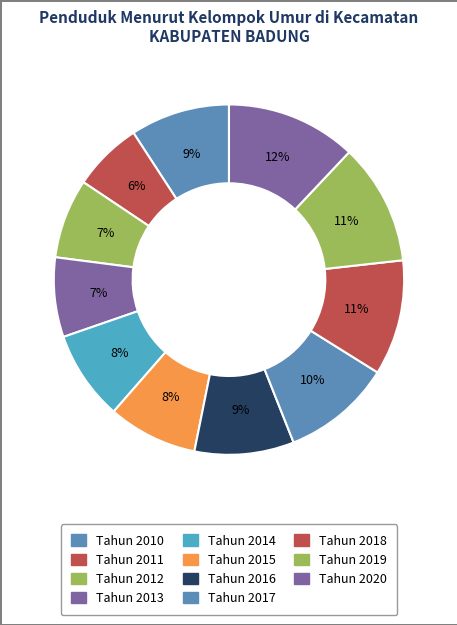

Count the number of slices in the pie.

11